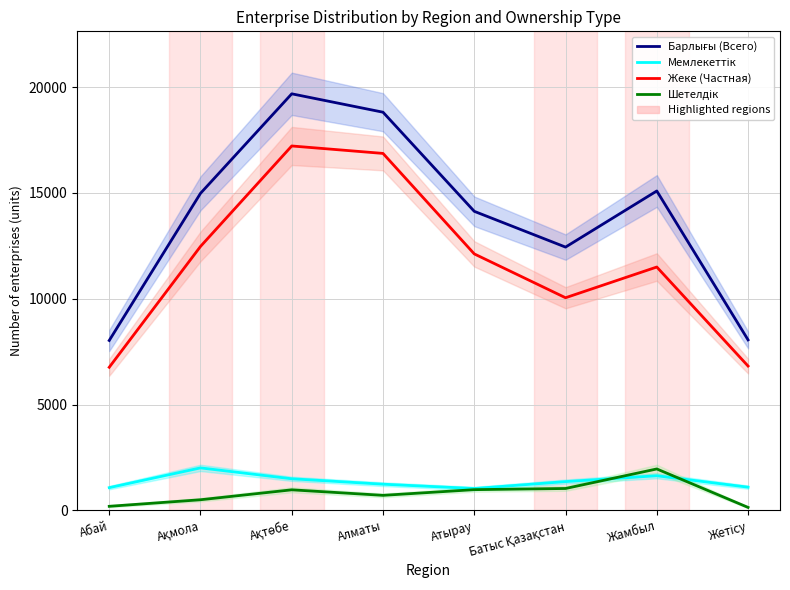

Is the value of Мемлекеттік at Ақтөбе greater than the value of Шетелдік at Батыс Қазақстан?

Yes